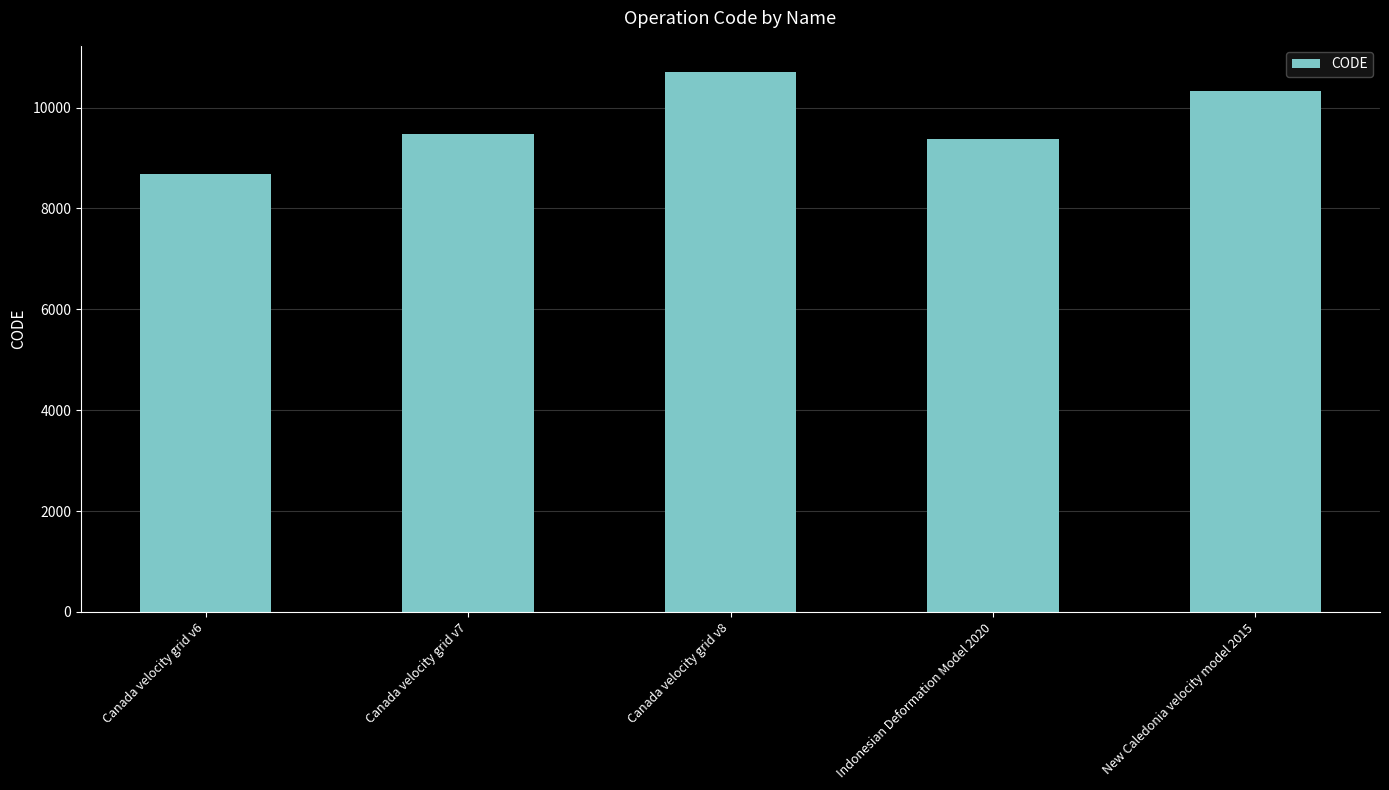

What is the sum of all values?

48564